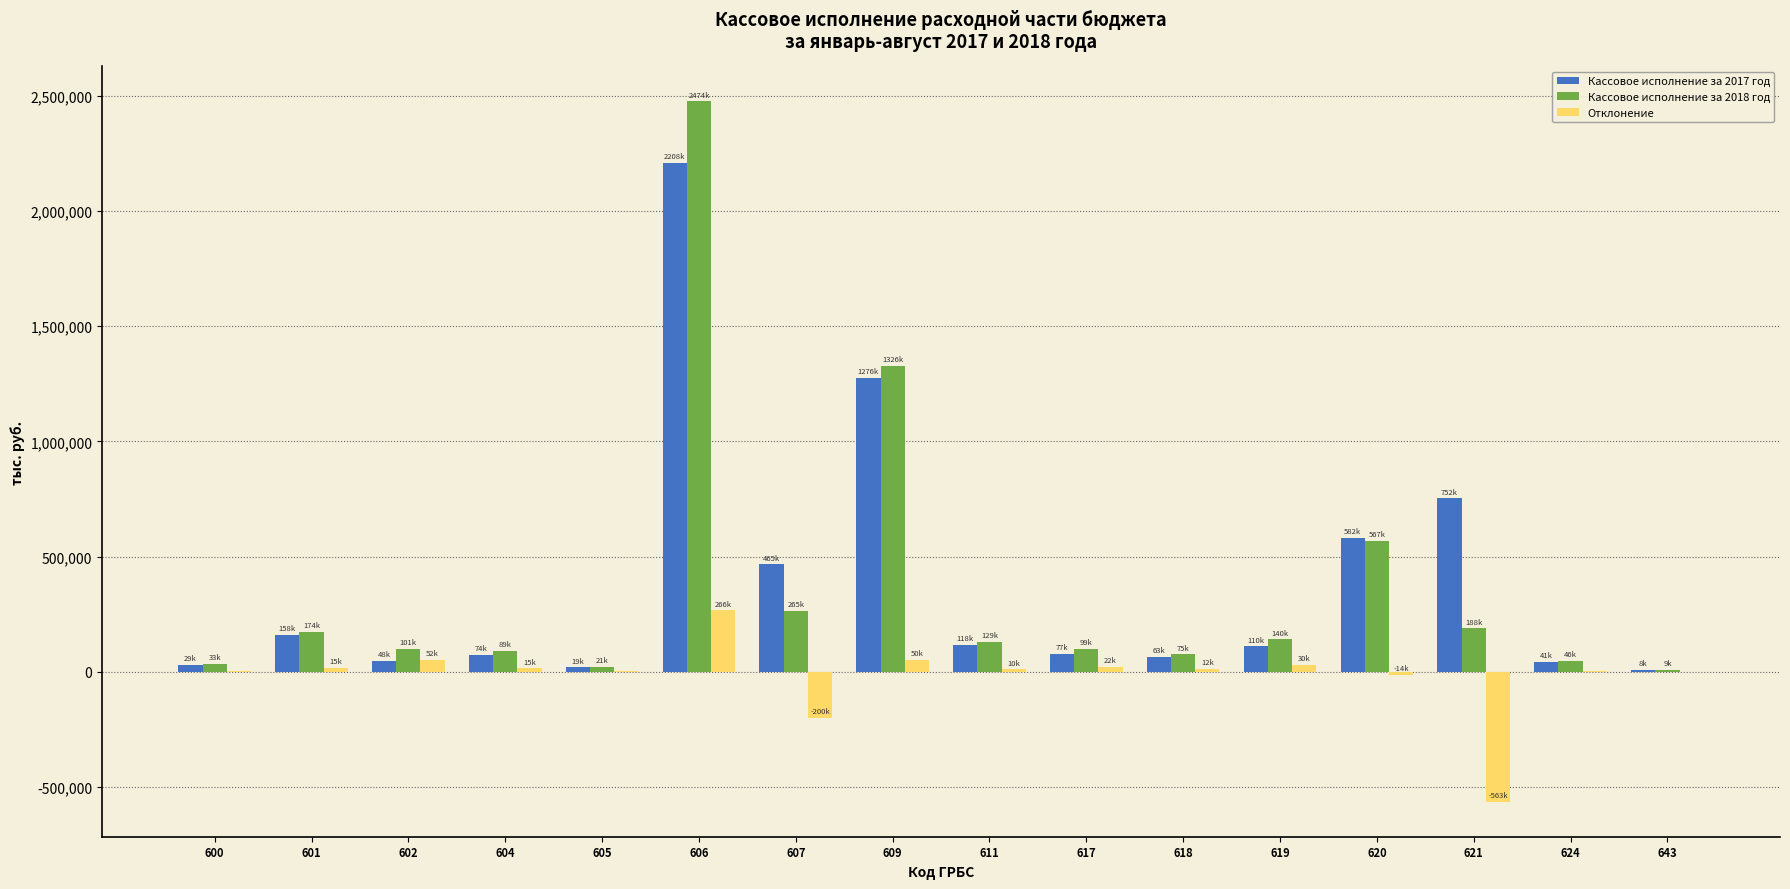

At which category is the sum across all series the highest?

606